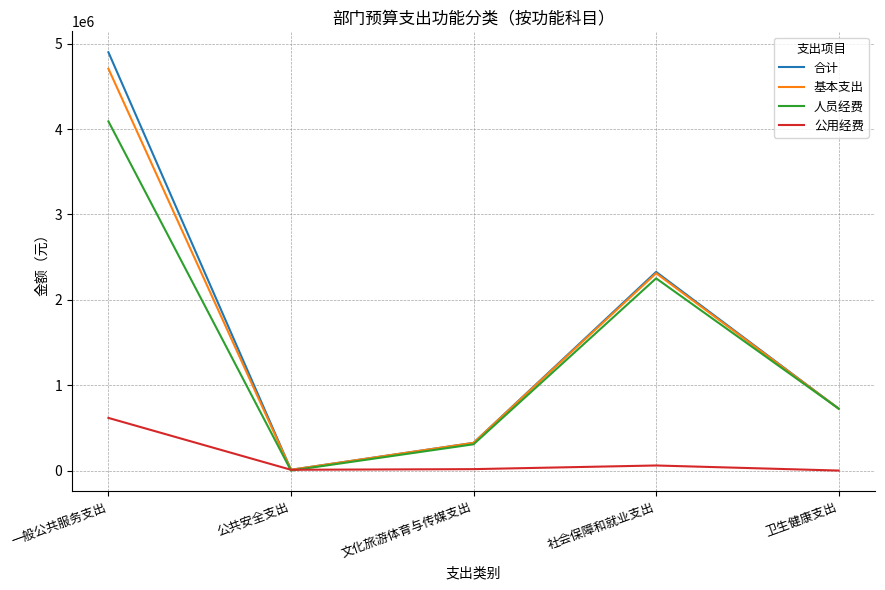

List the labels in order of 基本支出 value, largest first.

一般公共服务支出, 社会保障和就业支出, 卫生健康支出, 文化旅游体育与传媒支出, 公共安全支出